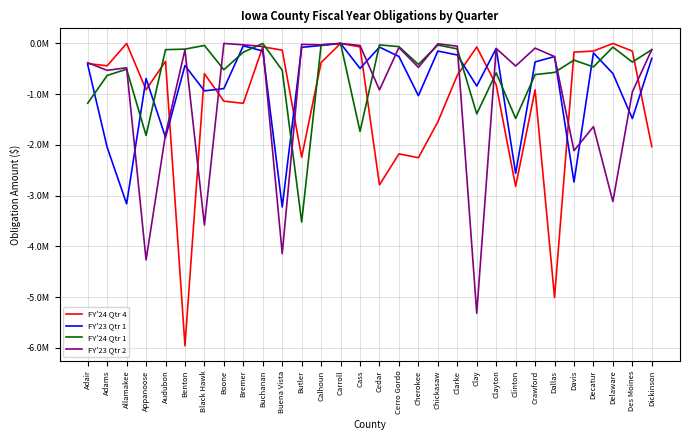

Which category has the lowest value in the FY'24 Qtr 1 series?

Butler